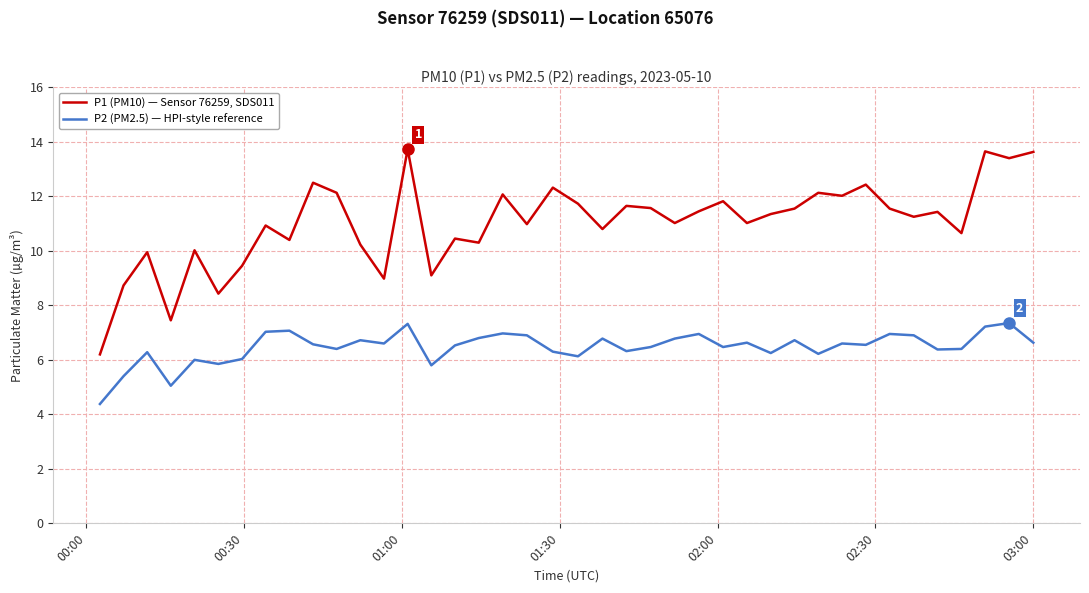

Which series has the widest spread of values?

P1 (PM10) — Sensor 76259, SDS011